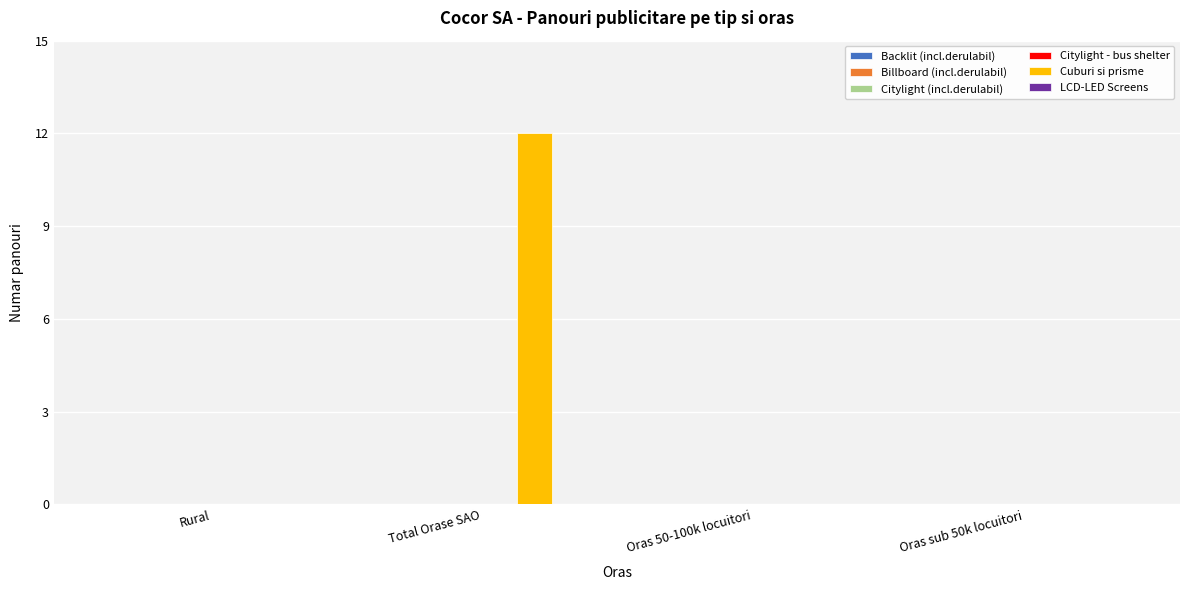

Reading left to right, extract all data points from this chart.

Rural=0	Total Orase SAO=12	Oras 50-100k locuitori=0	Oras sub 50k locuitori=0